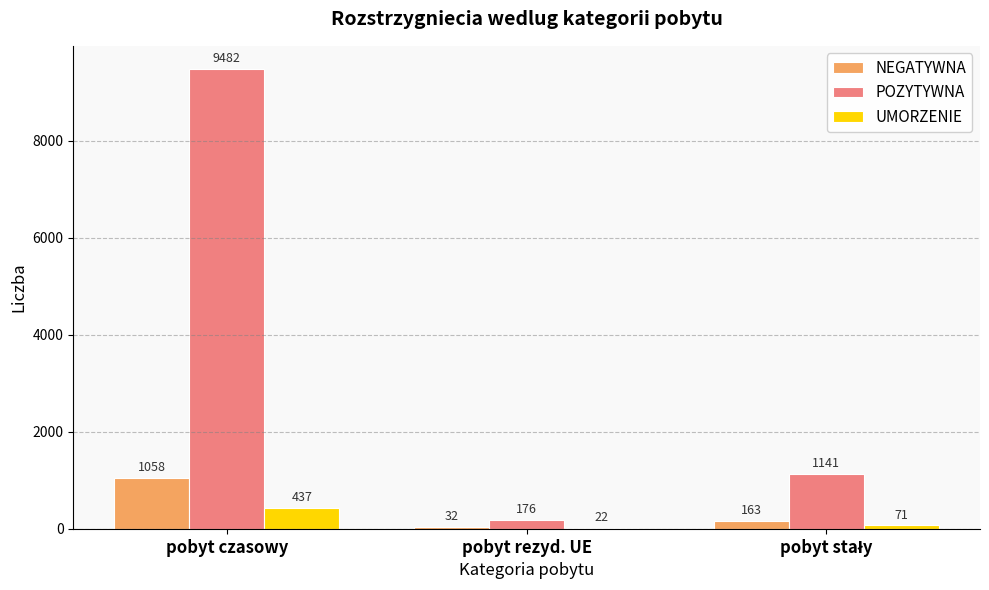

What is the spread (max minus min) of values at pobyt rezyd. UE?

154